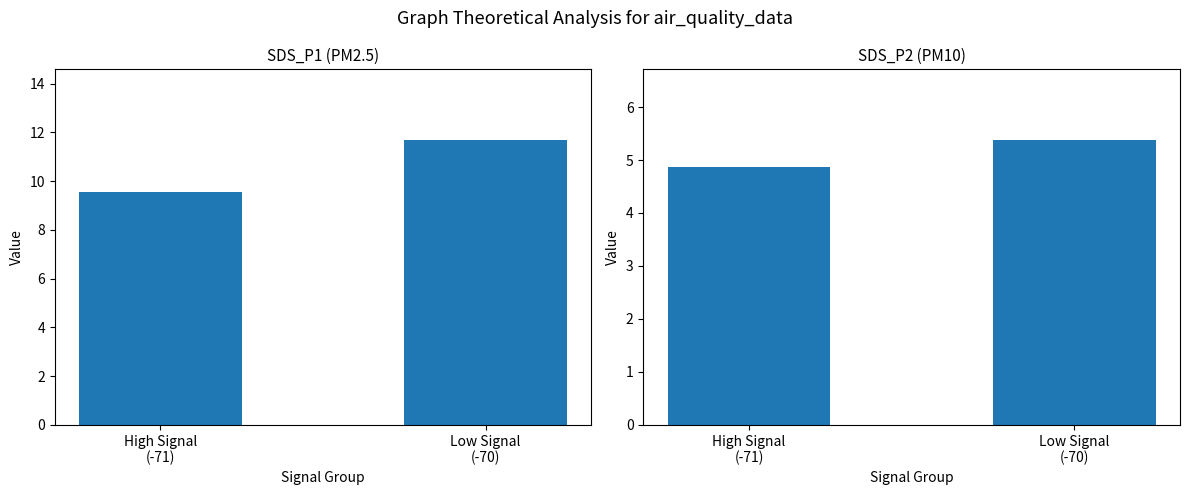

List the series in order of their peak value, lowest first.

SDS_P2, SDS_P1